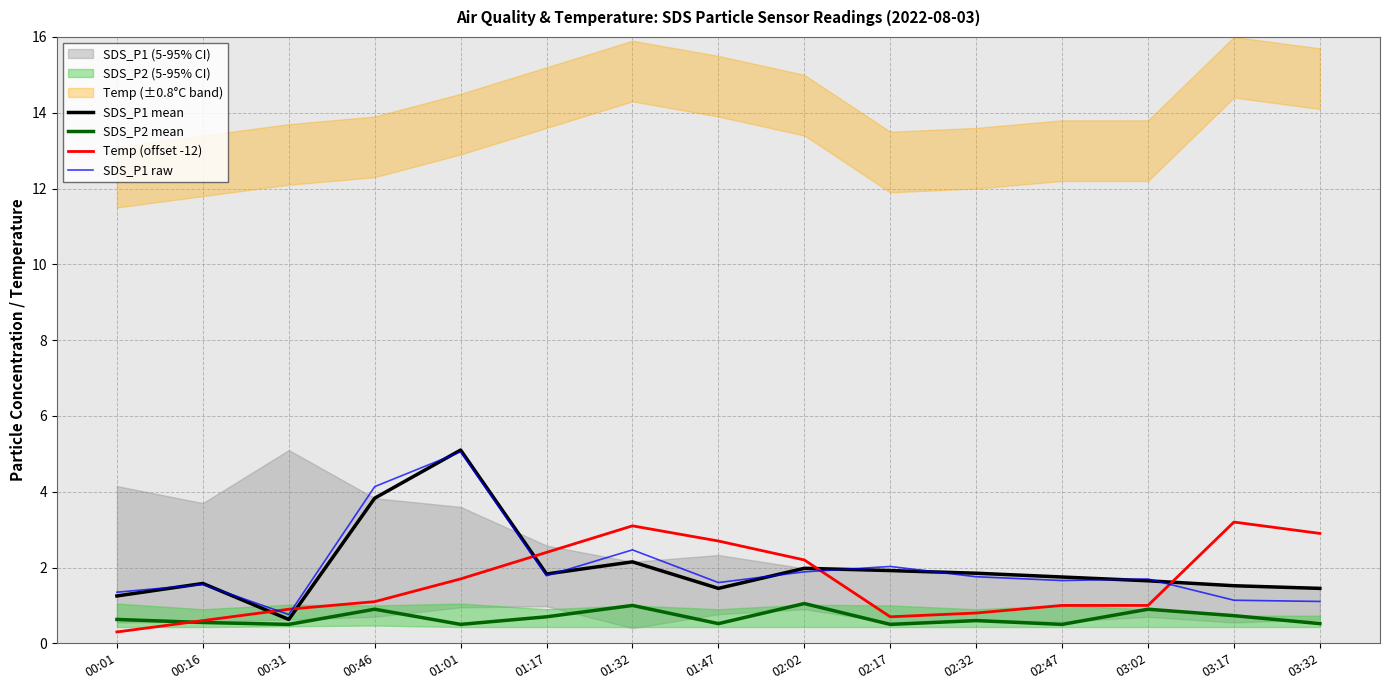

Is the value of SDS_P1 raw at 02:17 greater than the value of SDS_P1 mean at 03:32?

Yes